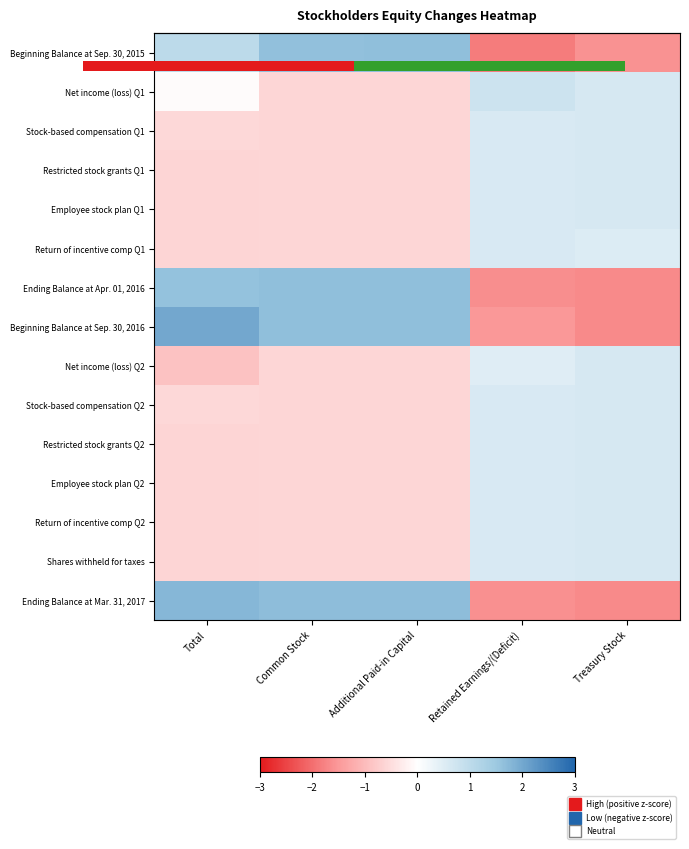

How many data points does each series have?

5